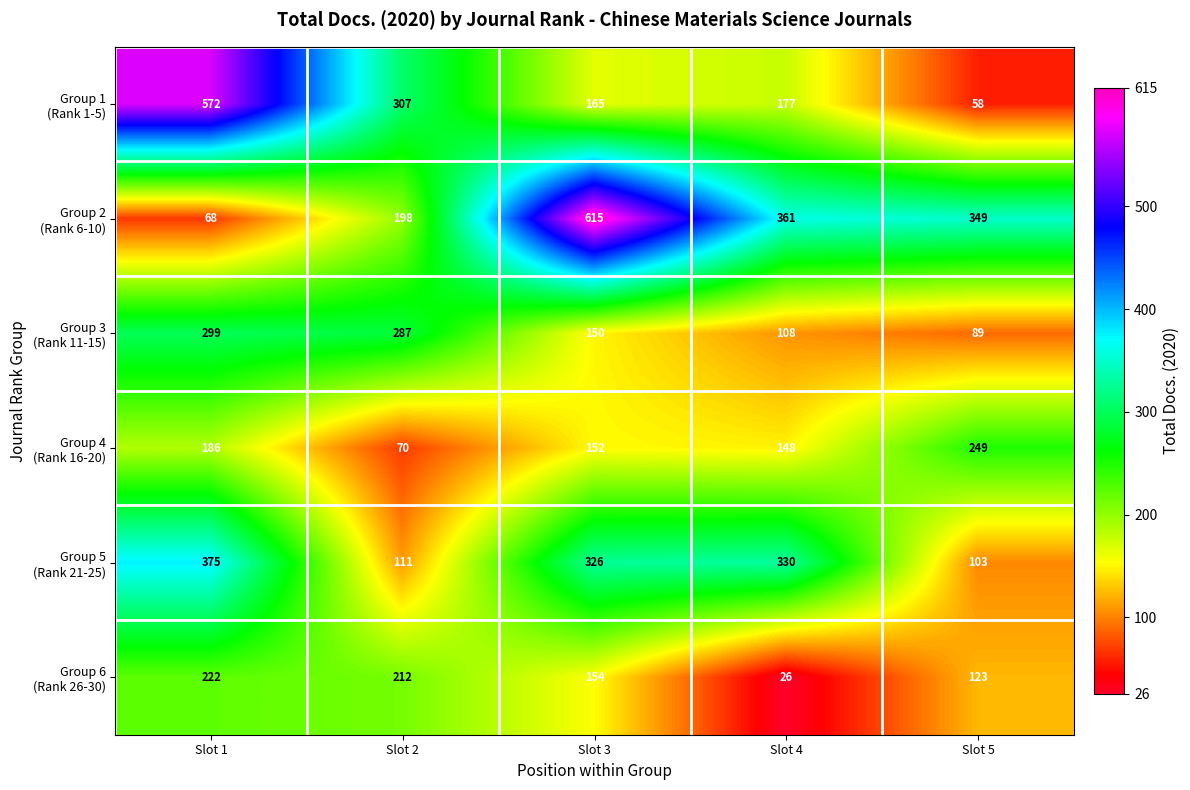

At which category is the sum across all series the highest?

Slot 1